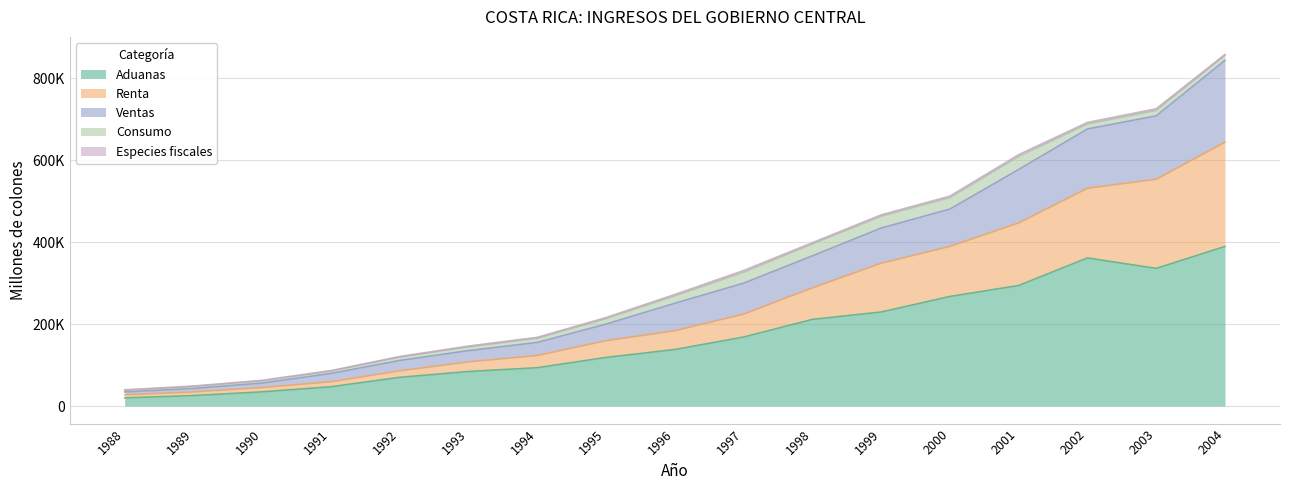

Does the chart have visible grid lines?

Yes